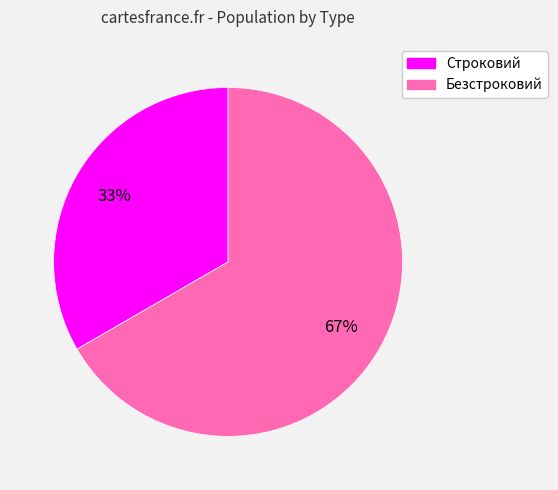

To the nearest percent, what portion does Строковий represent?

33%